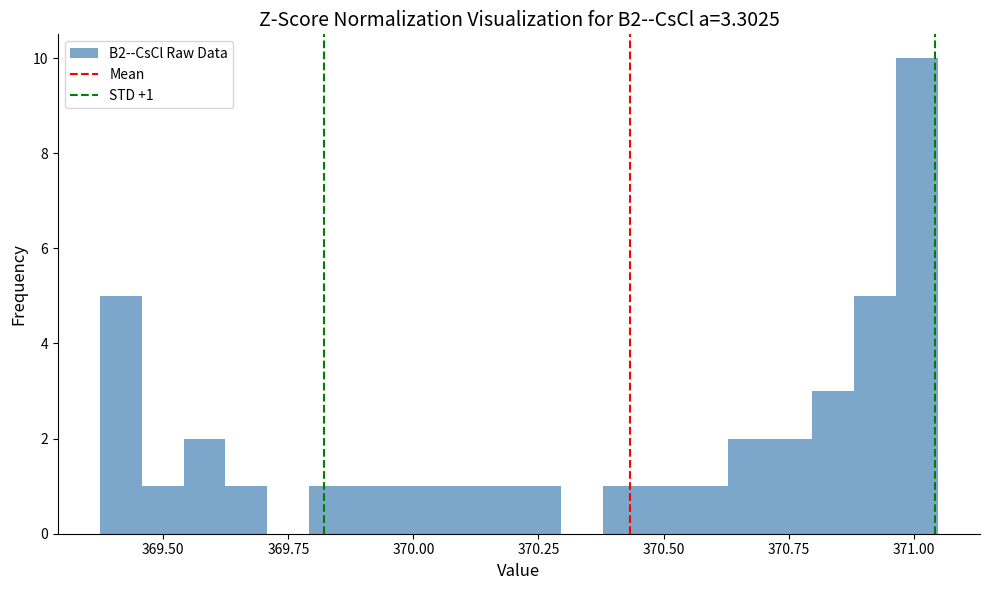

Around what value on the x-axis is the tallest bar? Give the approximate position of its centre, as read against the axis.

371.00